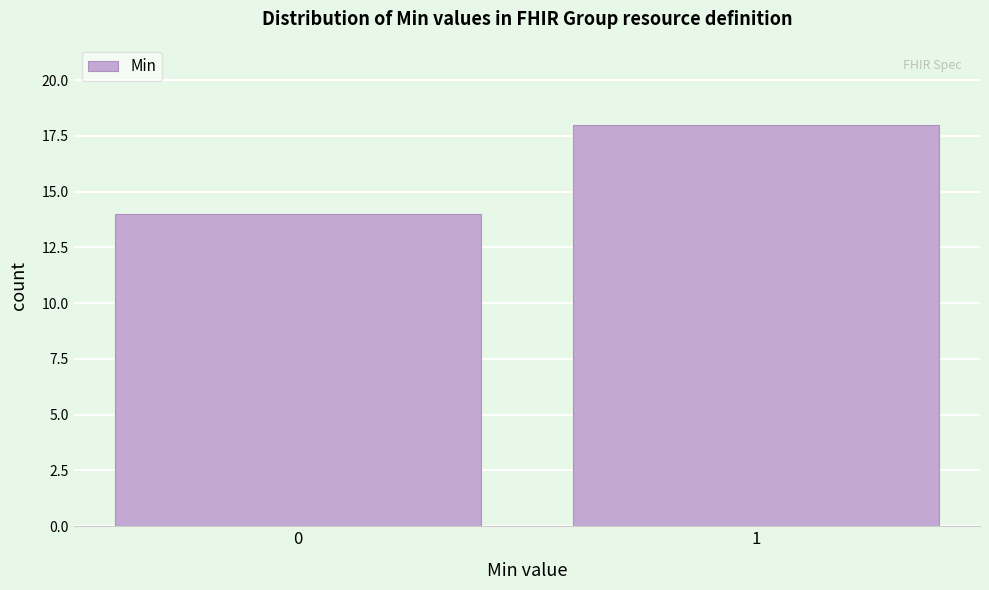

Reading left to right, what are all the values shown in this chart?

0=14	1=18